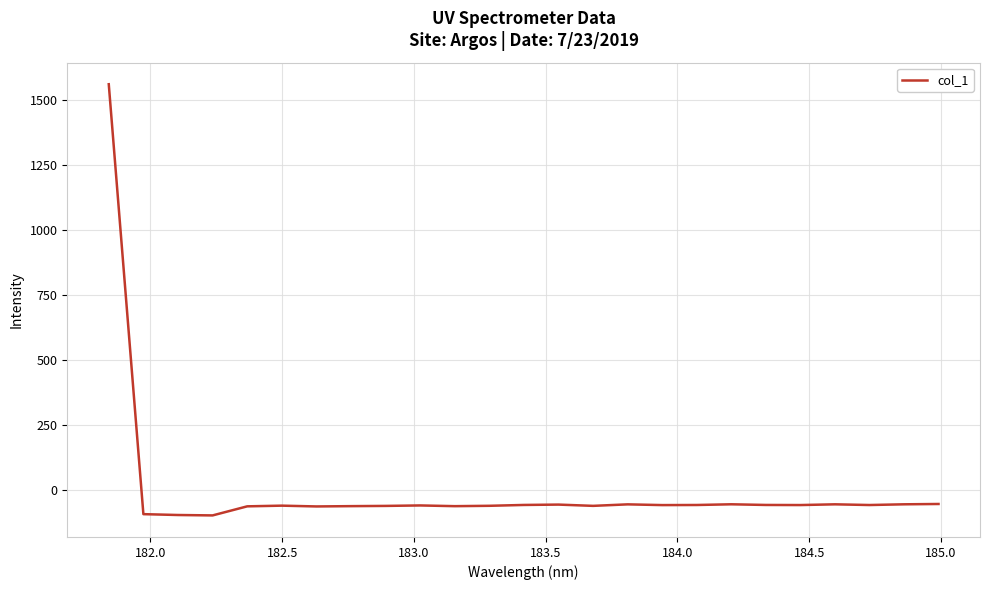

What is the difference between the maximum and minimum values?

1657.8